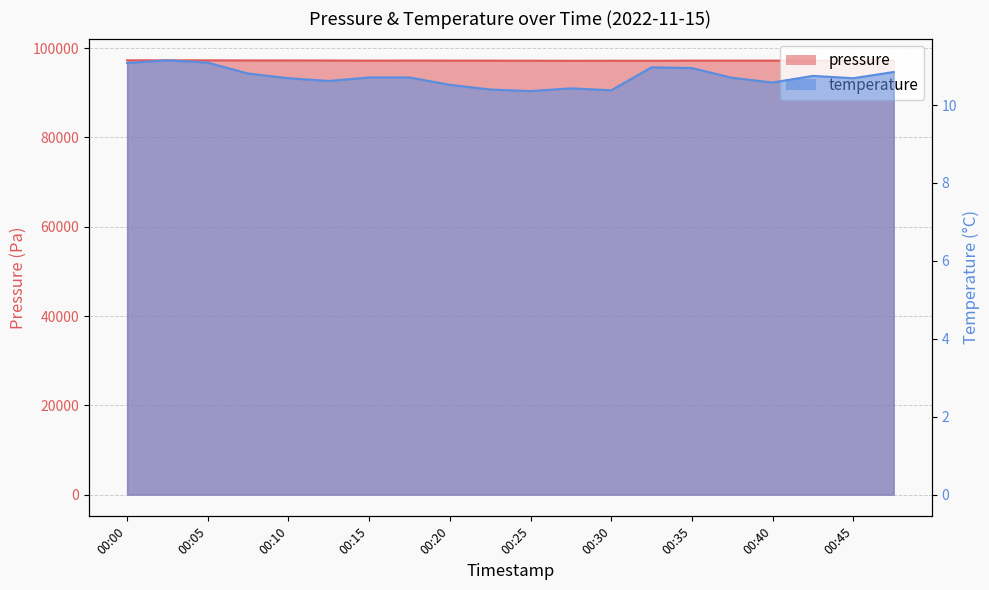

Between 00:02 and 00:25, which is larger?

00:02